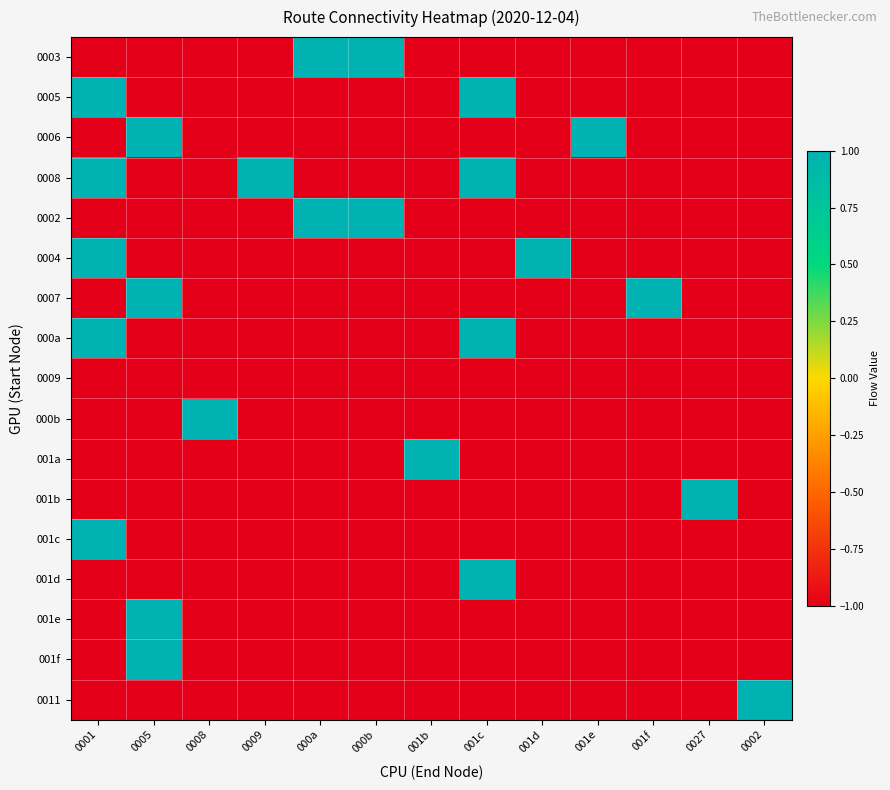

Reading left to right, transcribe all the data shown in this chart.

0003: 0001=-1	0005=-1	0008=-1	0009=-1	000a=1	000b=1	001b=-1	001c=-1	001d=-1	001e=-1	001f=-1	0027=-1	0002=-1
0005: 0001=1	0005=-1	0008=-1	0009=-1	000a=-1	000b=-1	001b=-1	001c=1	001d=-1	001e=-1	001f=-1	0027=-1	0002=-1
0006: 0001=-1	0005=1	0008=-1	0009=-1	000a=-1	000b=-1	001b=-1	001c=-1	001d=-1	001e=1	001f=-1	0027=-1	0002=-1
0008: 0001=1	0005=-1	0008=-1	0009=1	000a=-1	000b=-1	001b=-1	001c=1	001d=-1	001e=-1	001f=-1	0027=-1	0002=-1
0002: 0001=-1	0005=-1	0008=-1	0009=-1	000a=1	000b=1	001b=-1	001c=-1	001d=-1	001e=-1	001f=-1	0027=-1	0002=-1
0004: 0001=1	0005=-1	0008=-1	0009=-1	000a=-1	000b=-1	001b=-1	001c=-1	001d=1	001e=-1	001f=-1	0027=-1	0002=-1
0007: 0001=-1	0005=1	0008=-1	0009=-1	000a=-1	000b=-1	001b=-1	001c=-1	001d=-1	001e=-1	001f=1	0027=-1	0002=-1
000a: 0001=1	0005=-1	0008=-1	0009=-1	000a=-1	000b=-1	001b=-1	001c=1	001d=-1	001e=-1	001f=-1	0027=-1	0002=-1
0009: 0001=-1	0005=-1	0008=-1	0009=-1	000a=-1	000b=-1	001b=-1	001c=-1	001d=-1	001e=-1	001f=-1	0027=-1	0002=-1
000b: 0001=-1	0005=-1	0008=1	0009=-1	000a=-1	000b=-1	001b=-1	001c=-1	001d=-1	001e=-1	001f=-1	0027=-1	0002=-1
001a: 0001=-1	0005=-1	0008=-1	0009=-1	000a=-1	000b=-1	001b=1	001c=-1	001d=-1	001e=-1	001f=-1	0027=-1	0002=-1
001b: 0001=-1	0005=-1	0008=-1	0009=-1	000a=-1	000b=-1	001b=-1	001c=-1	001d=-1	001e=-1	001f=-1	0027=1	0002=-1
001c: 0001=1	0005=-1	0008=-1	0009=-1	000a=-1	000b=-1	001b=-1	001c=-1	001d=-1	001e=-1	001f=-1	0027=-1	0002=-1
001d: 0001=-1	0005=-1	0008=-1	0009=-1	000a=-1	000b=-1	001b=-1	001c=1	001d=-1	001e=-1	001f=-1	0027=-1	0002=-1
001e: 0001=-1	0005=1	0008=-1	0009=-1	000a=-1	000b=-1	001b=-1	001c=-1	001d=-1	001e=-1	001f=-1	0027=-1	0002=-1
001f: 0001=-1	0005=1	0008=-1	0009=-1	000a=-1	000b=-1	001b=-1	001c=-1	001d=-1	001e=-1	001f=-1	0027=-1	0002=-1
0011: 0001=-1	0005=-1	0008=-1	0009=-1	000a=-1	000b=-1	001b=-1	001c=-1	001d=-1	001e=-1	001f=-1	0027=-1	0002=1